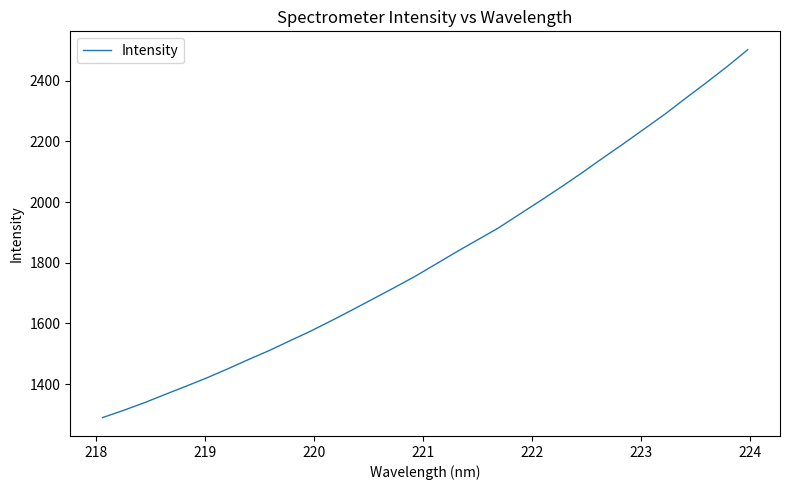

What is the sum of all values?

58166.5